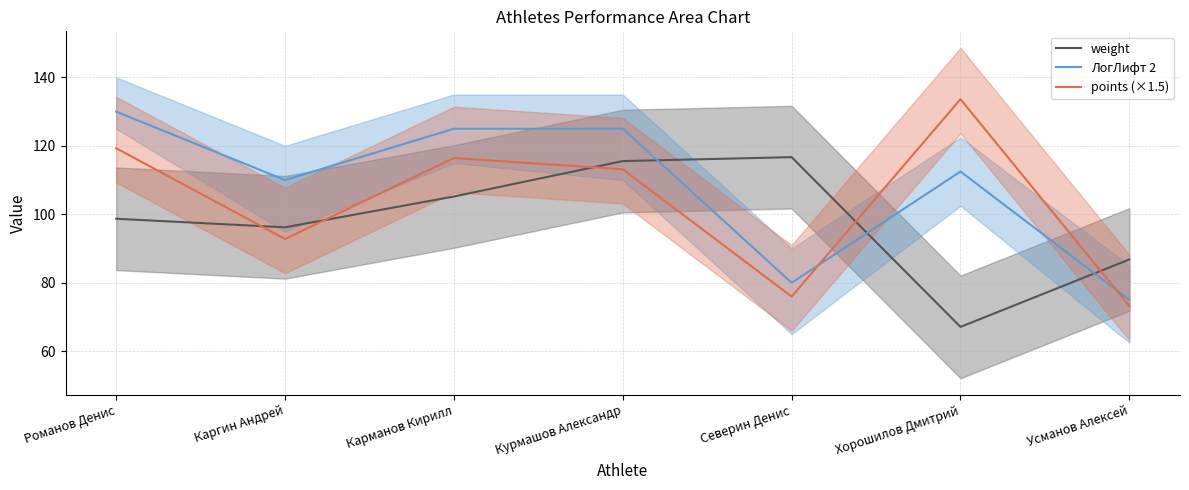

Count the number of categories in the chart.

7